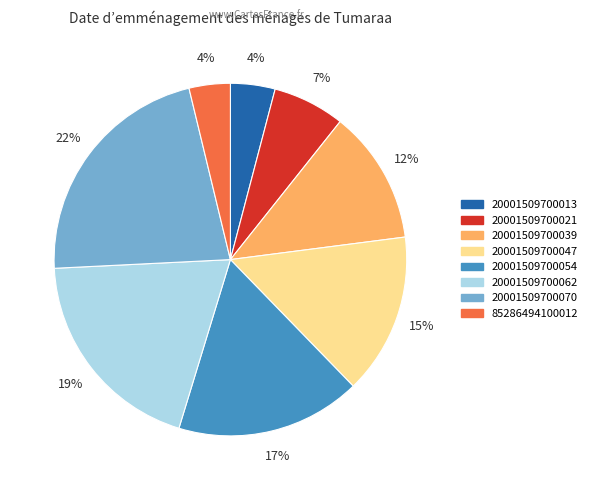

What percentage is the 20001509700039 slice, to the nearest percent?

12%